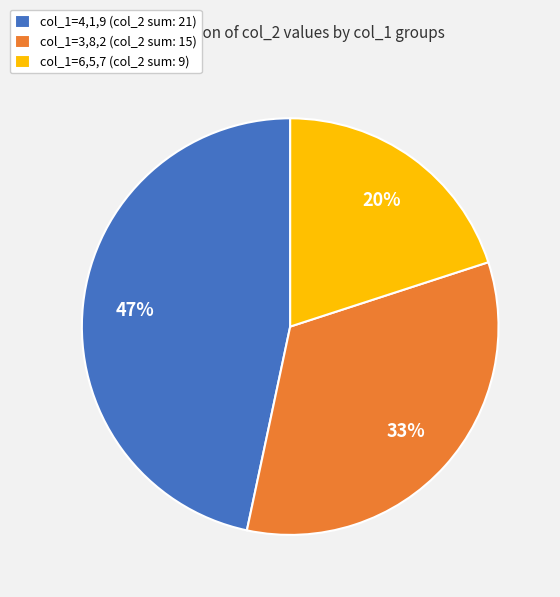

Count the number of slices in the pie.

3